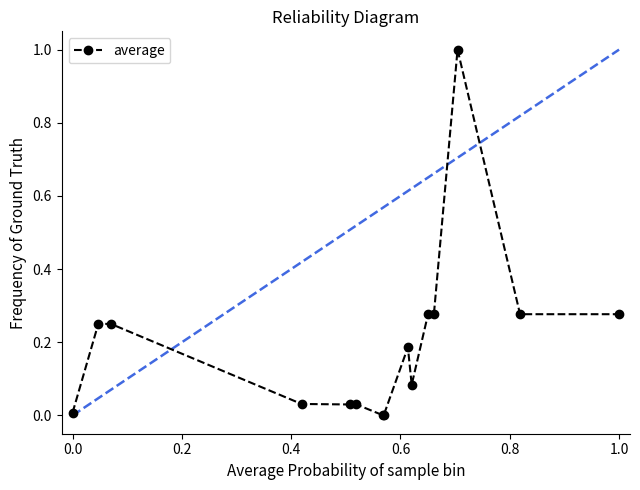

True or false: the data has more than 1 interior local peaks.

True